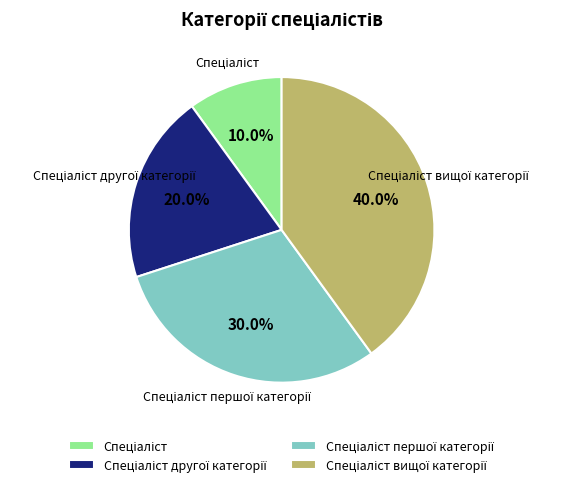

Count the number of slices in the pie.

4